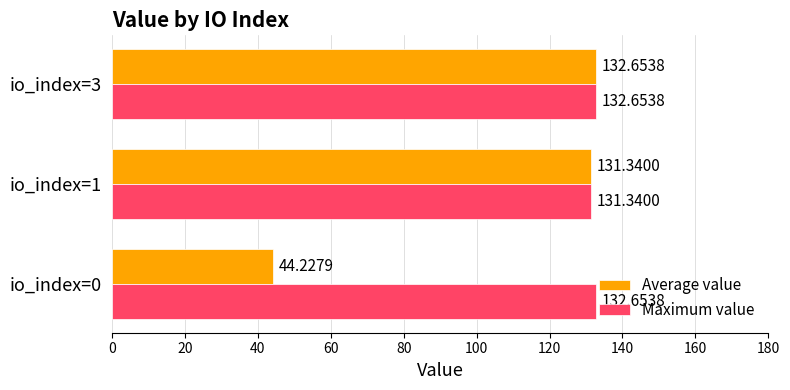

Between io_index=0 and io_index=3, which series saw the biggest shift?

Average value